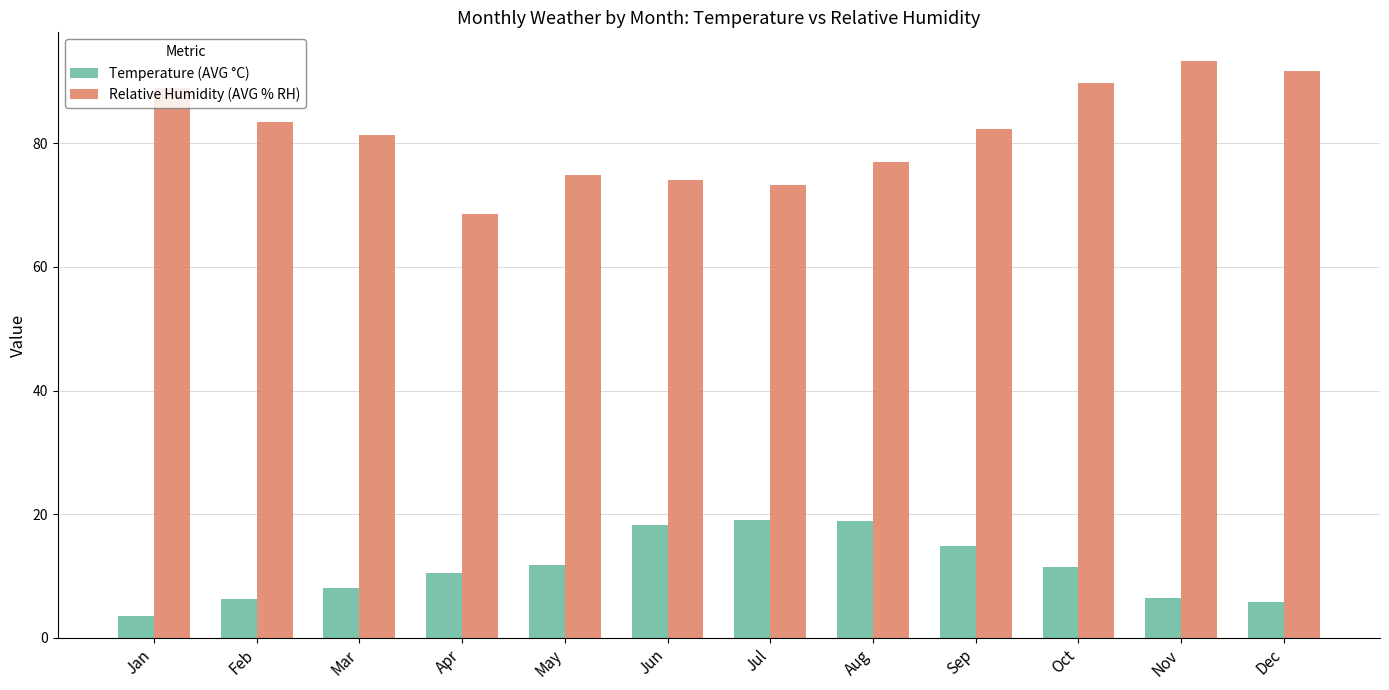

What is the sum of the Temperature (AVG °C) values at Feb and Mar?

14.3